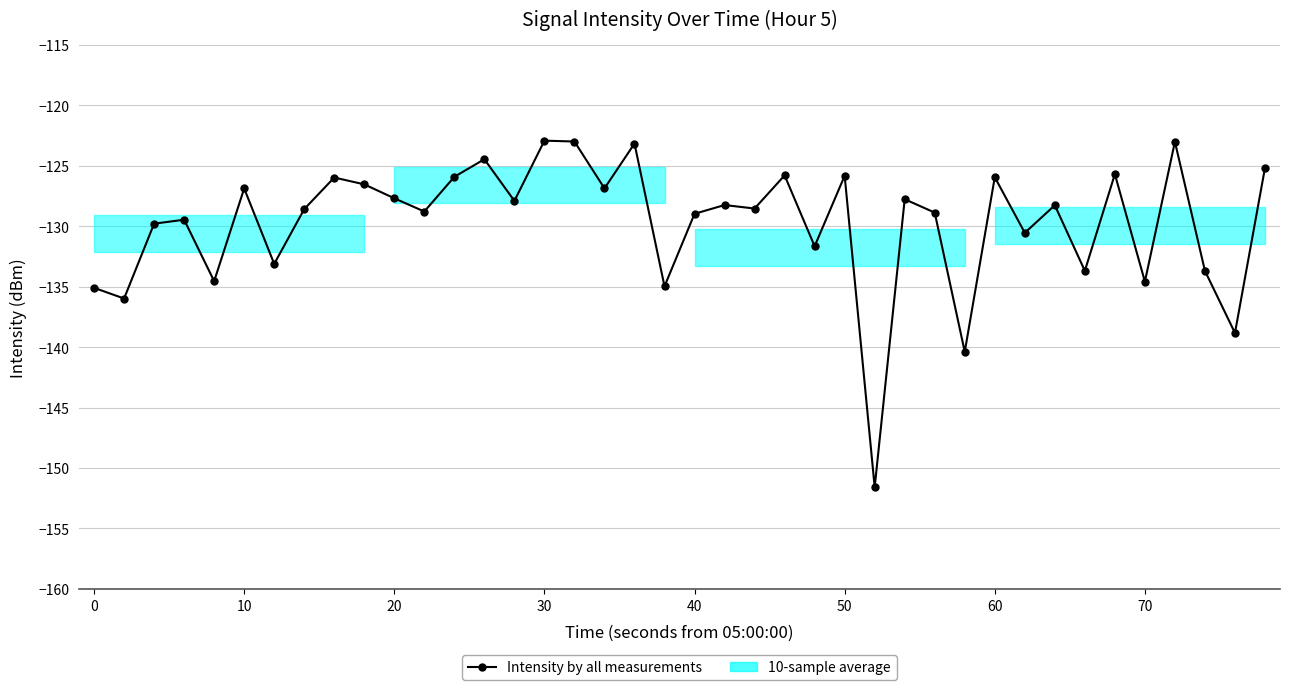

Is it true that the value at 0 is -135.1?

True